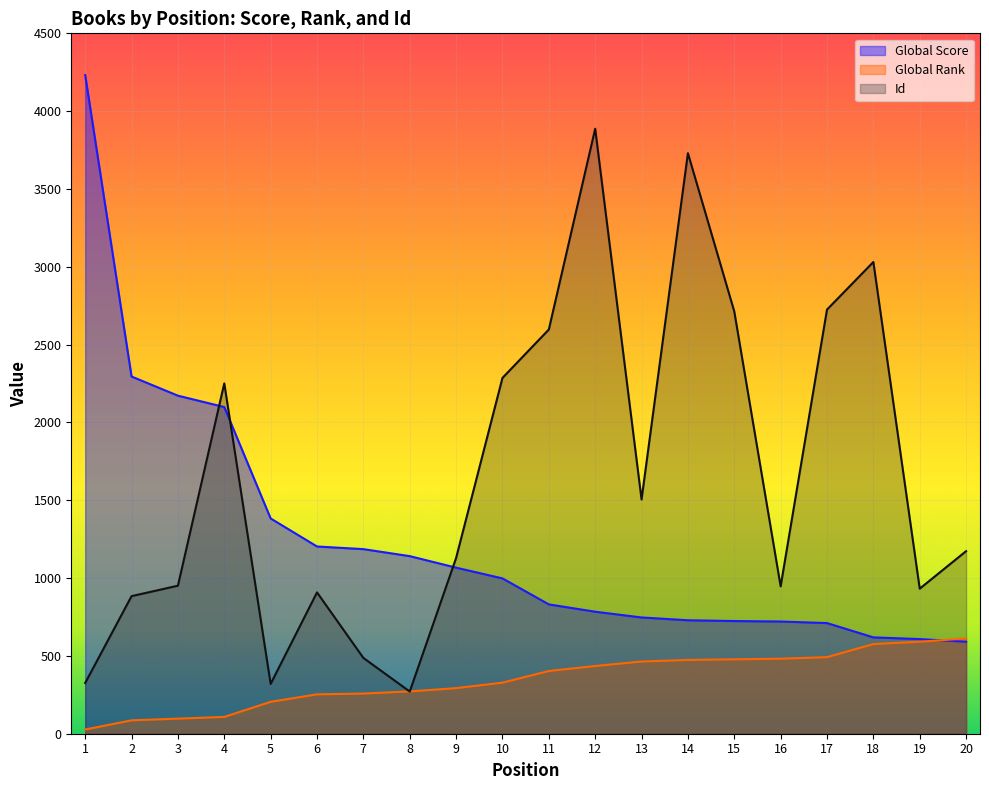

What value does the Global Rank series have at 6, to the nearest 100?

300